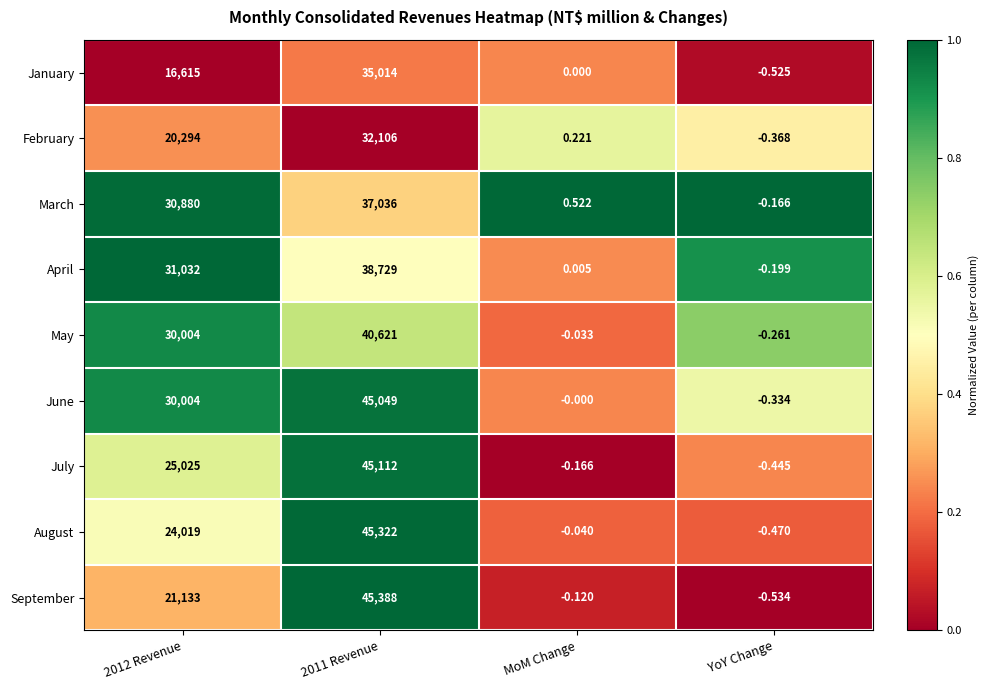

Which series changed the most between 2012 Revenue and 2011 Revenue?

September